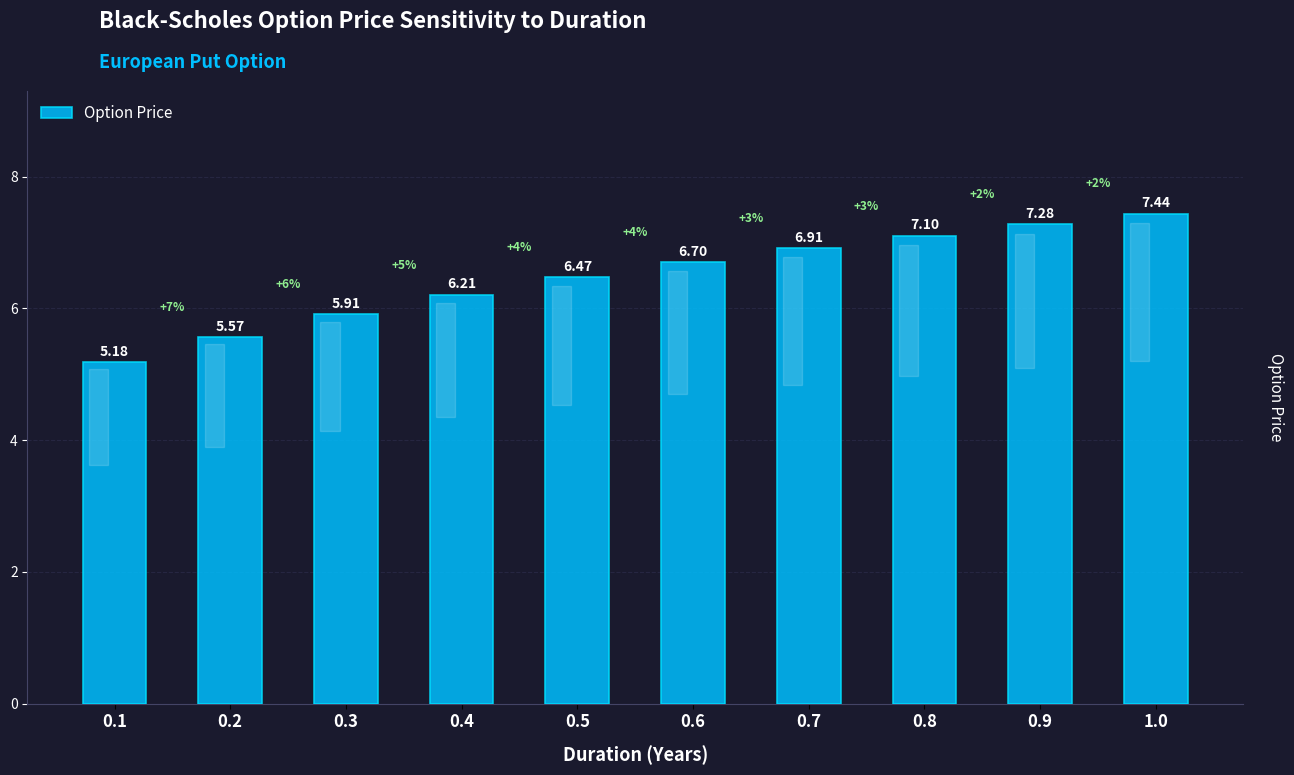

What is the change in value from 0.5 to 1.0?

+1.0